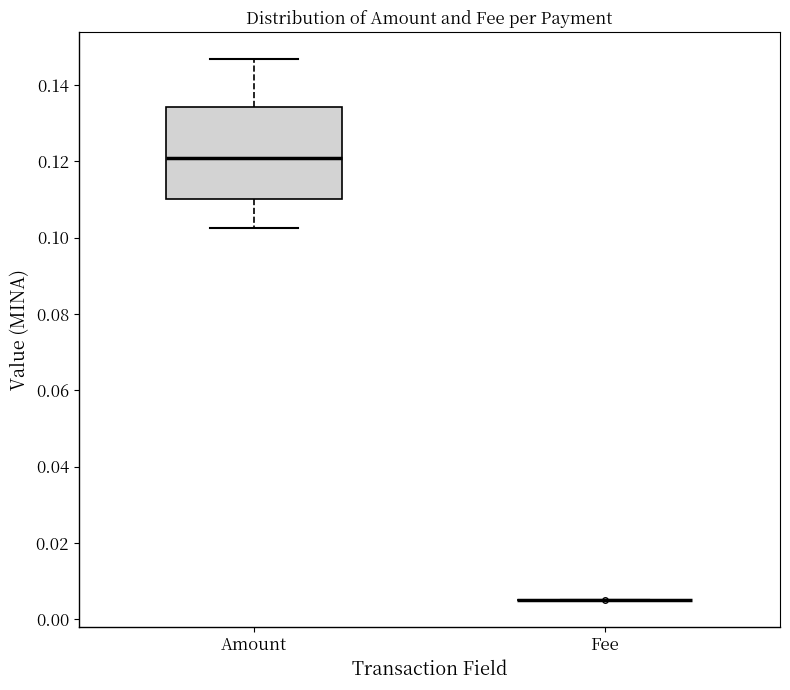

Reading left to right, transcribe this box plot: for each box, give where its median line is, the range the box spans, and where its two whiskers end, as read against the y-axis. The values are not printed on the chart, so give them approximately, as read against the axis.

Amount: median 0.120, box 0.110 to 0.134, whiskers 0.102 to 0.146
Fee: box collapsed to a line at 0.006, whiskers 0.006 to 0.006